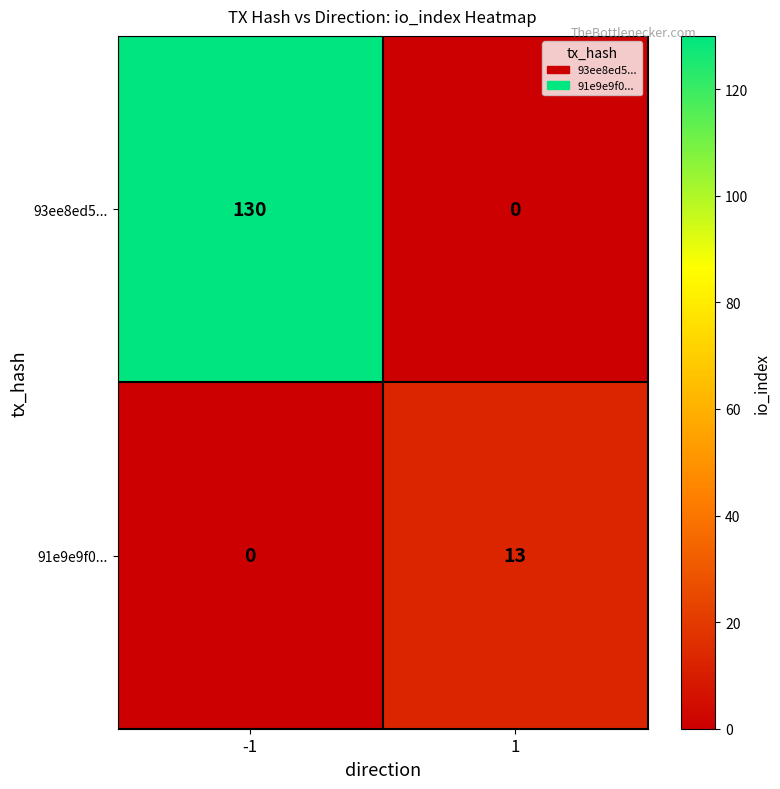

Rank the series by their maximum value, from highest to lowest.

93ee8ed5..., 91e9e9f0...